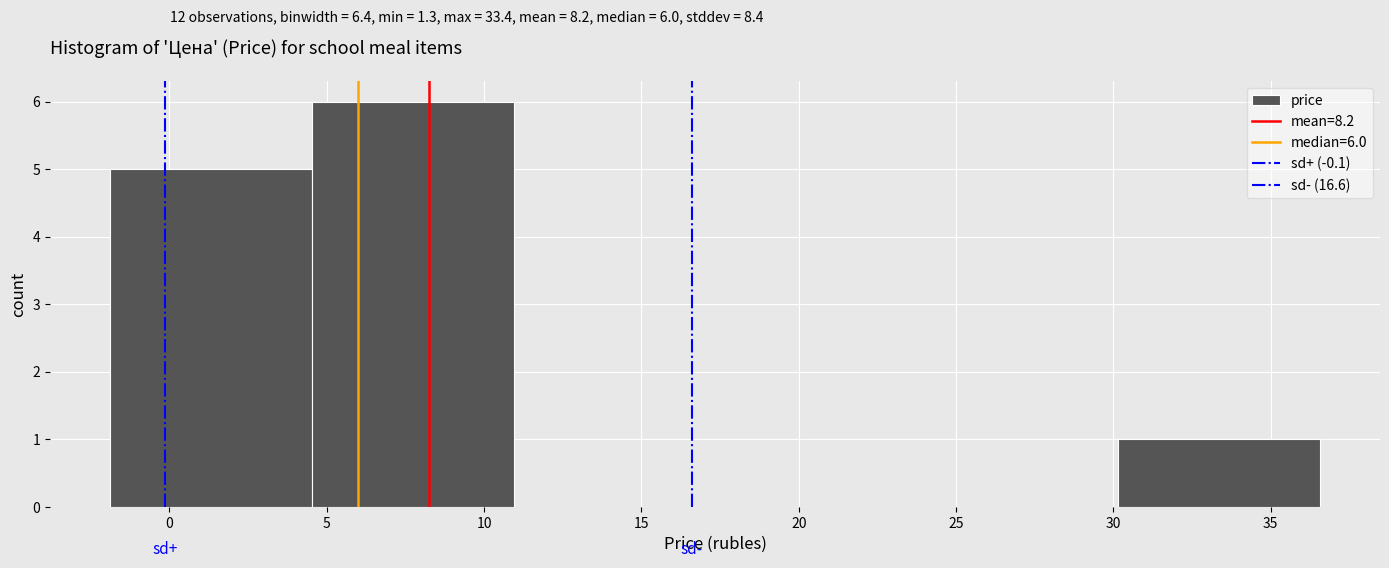

Which range on the x-axis has the tallest bar?

4.5 to 11.0